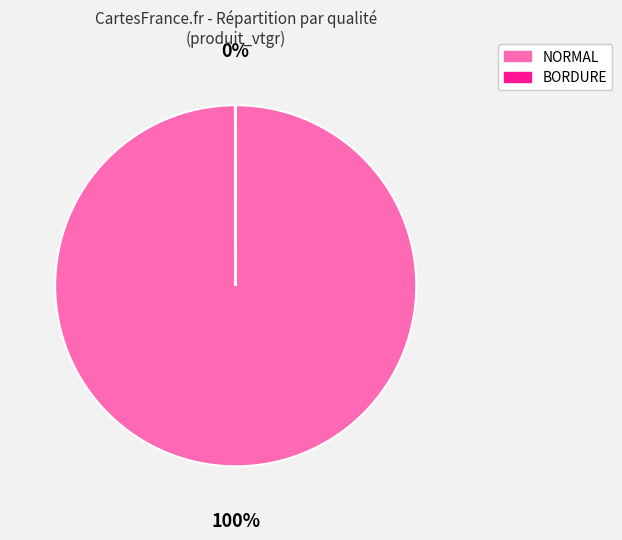

Which slice represents more than half of the pie?

NORMAL